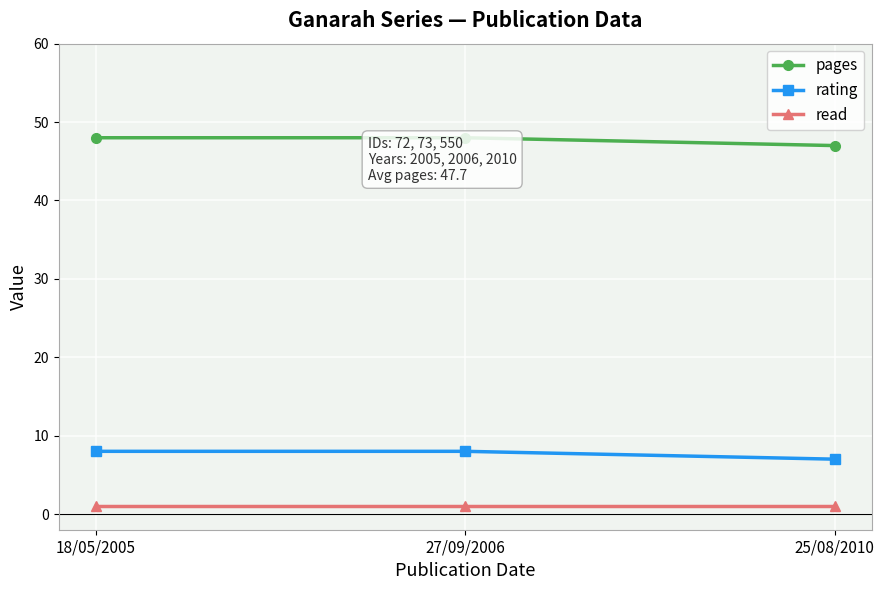

What is the difference between the rating values at 25/08/2010 and 27/09/2006?

1